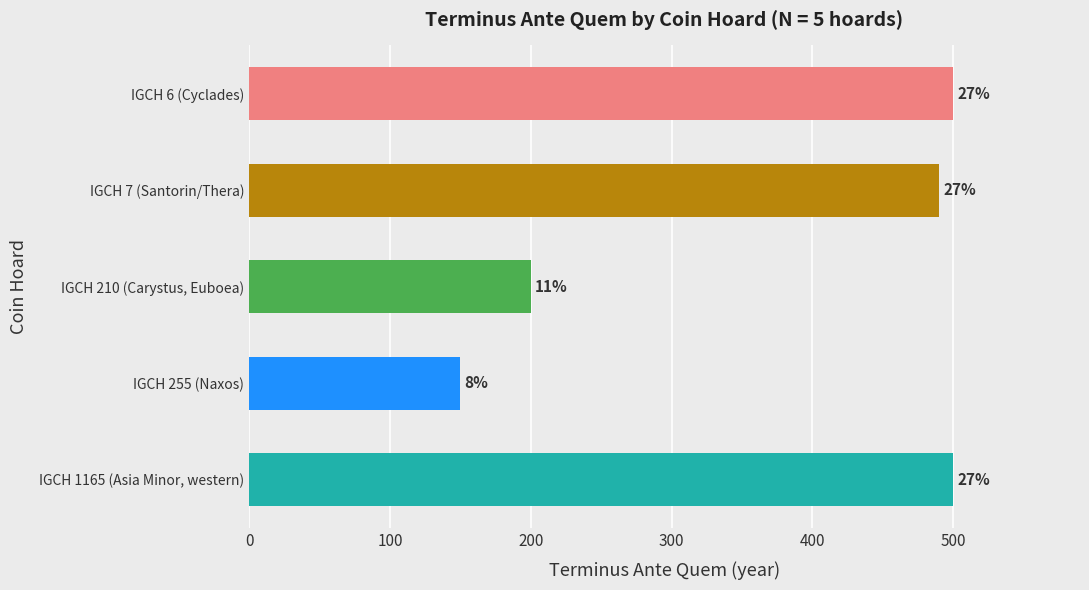

Are the bars horizontal?

Yes